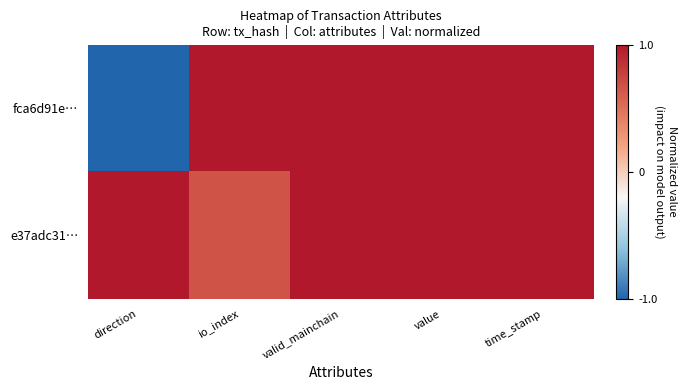

What is the difference between the highest and lowest values at direction?

2.0